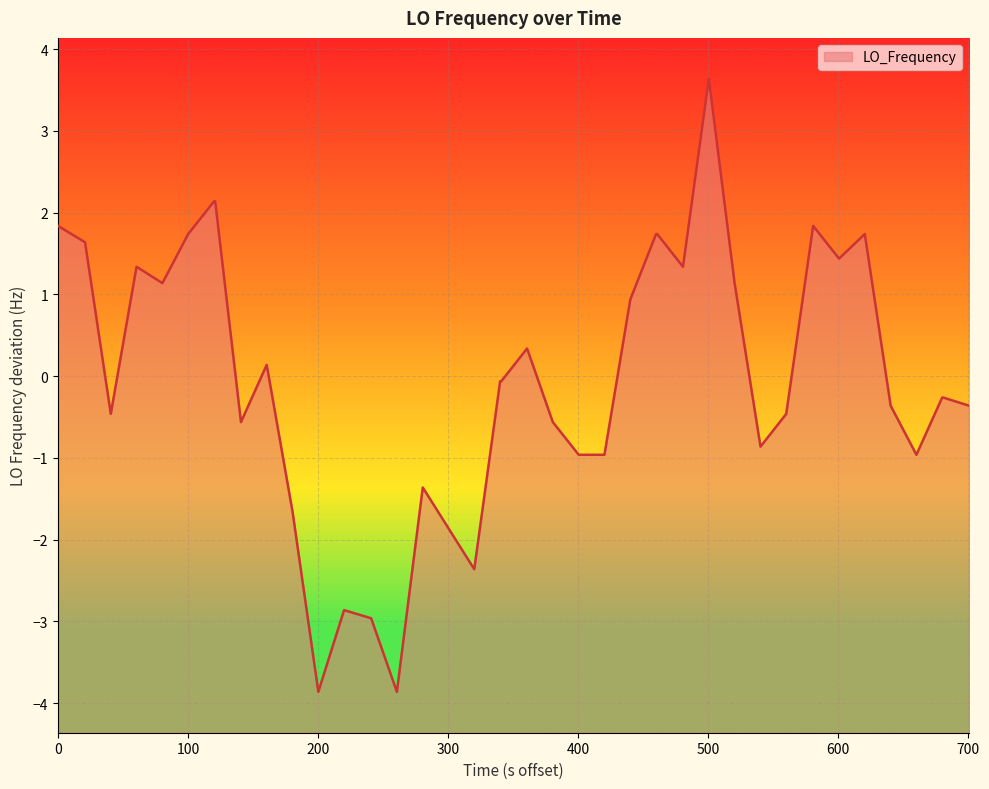

How many lines are shown in the chart?

1